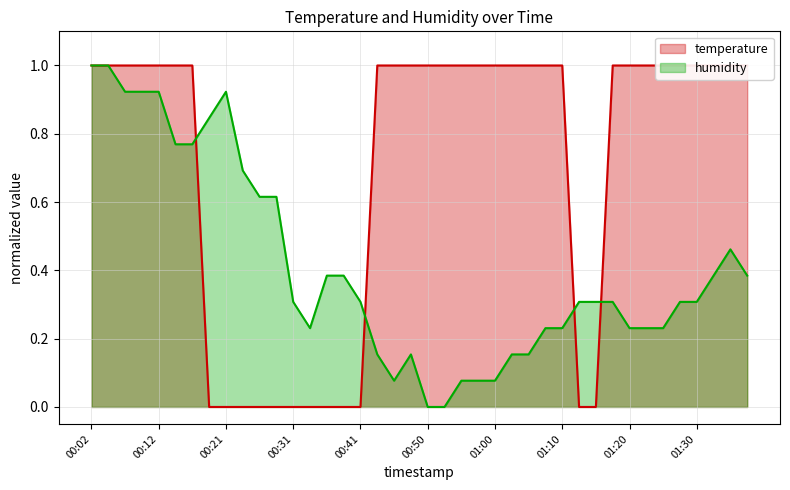

Which series has the largest total across all categories?

temperature